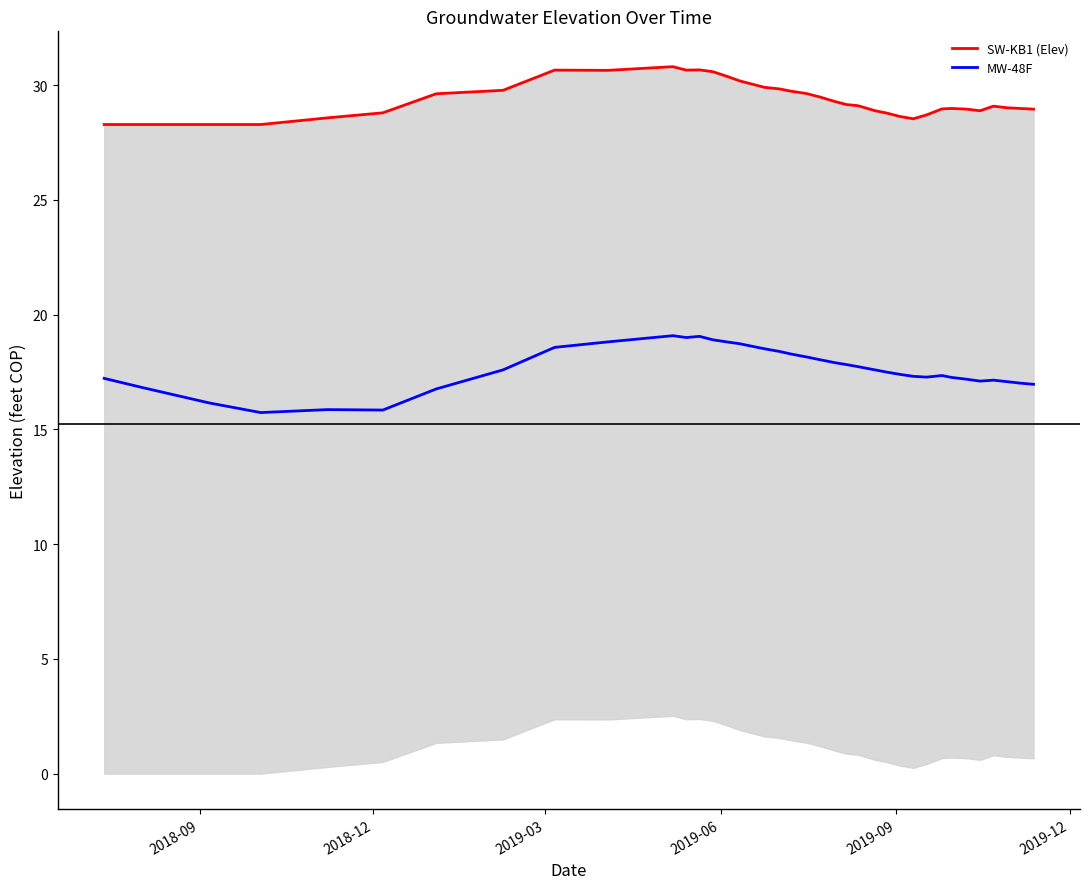

What is the maximum value for MW-48F?

19.1